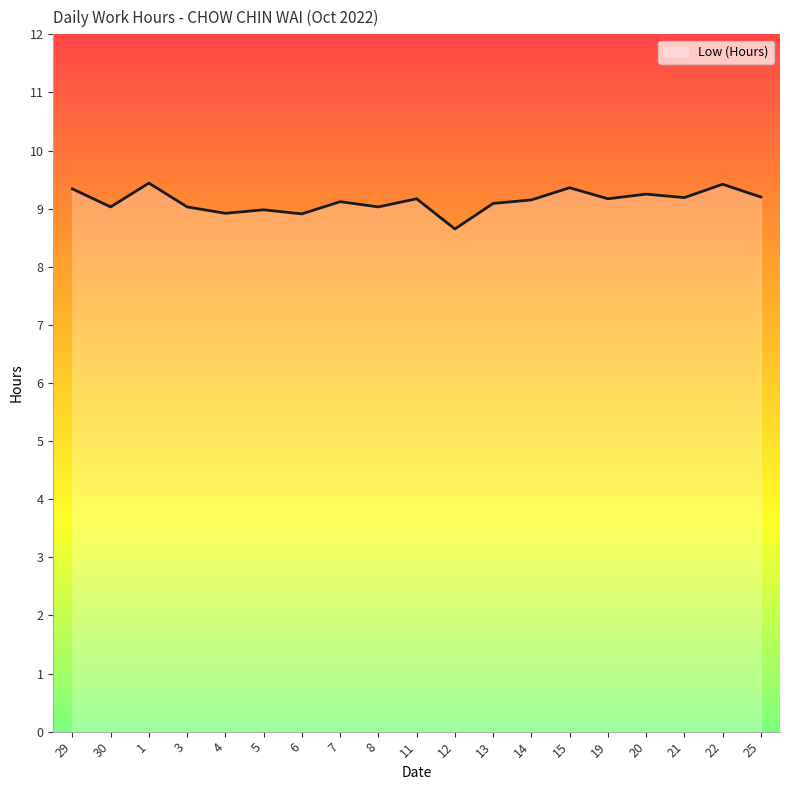

True or false: the data shows 5.3 at 21.

False